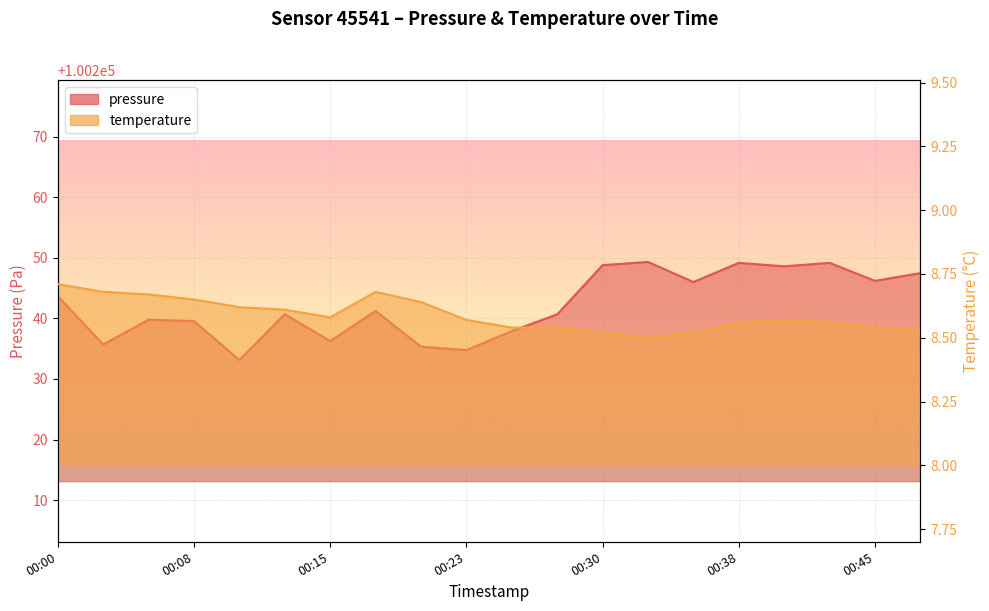

How many categories are shown in the chart?

20